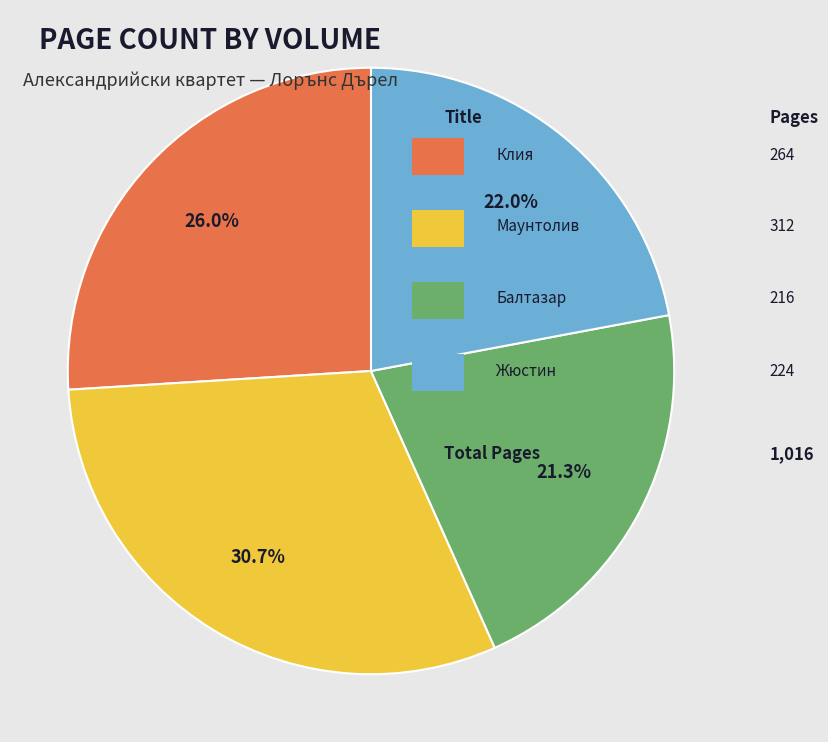

Is there any slice that represents more than half of the pie?

No